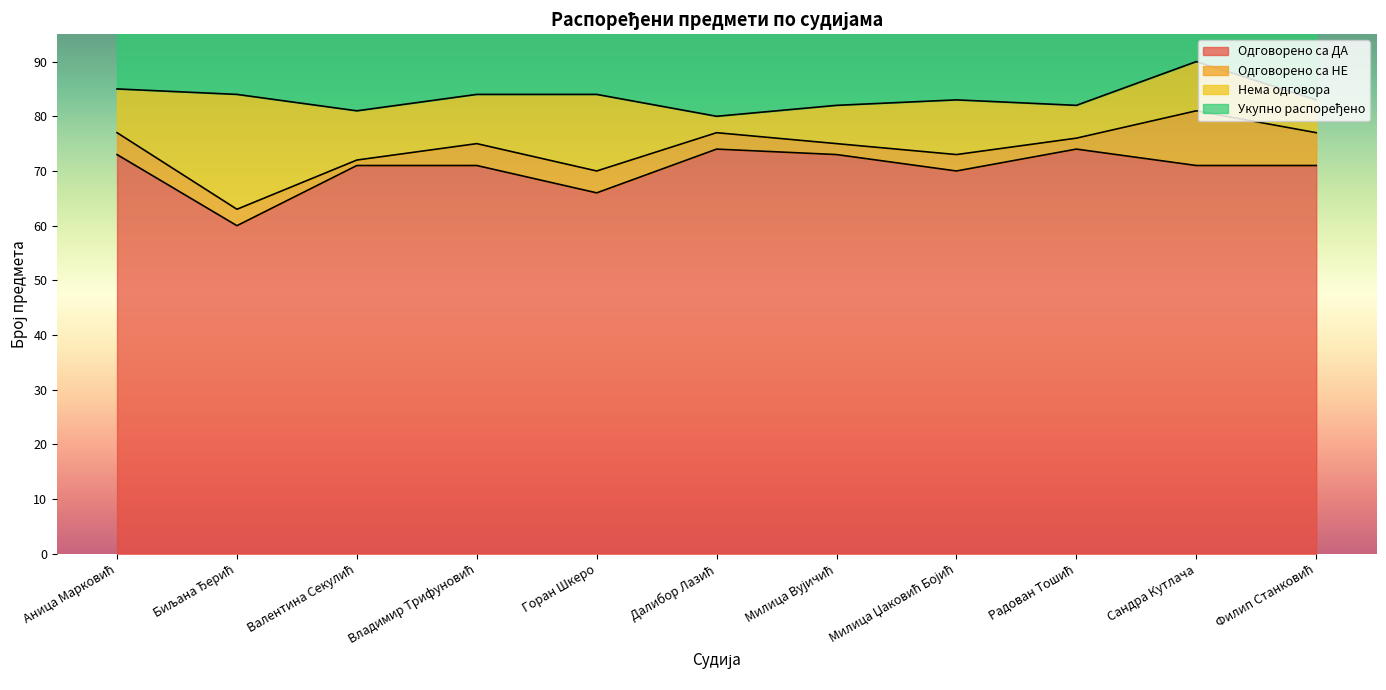

At how many categories does at least one series exceed 75?

11